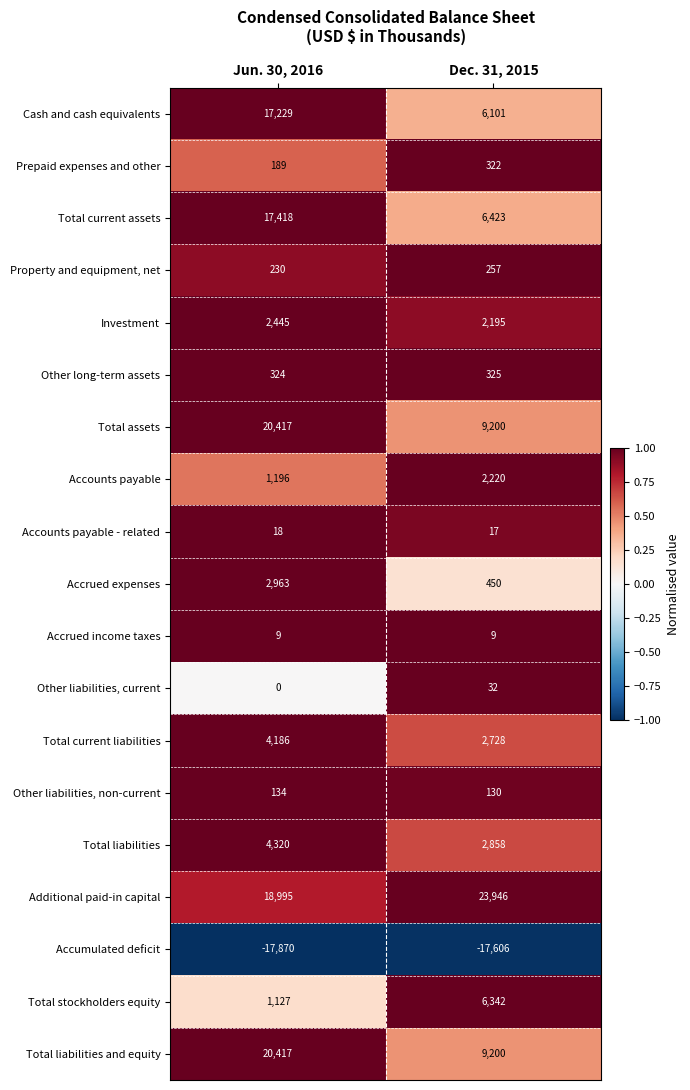

What is the sum of the Total liabilities values at Jun. 30, 2016 and Dec. 31, 2015?

7178